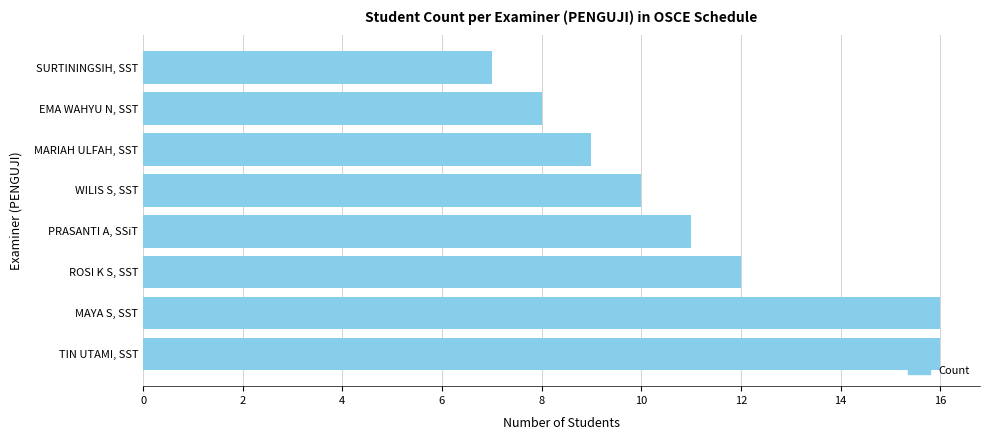

How many values are between 9 and 16?

6